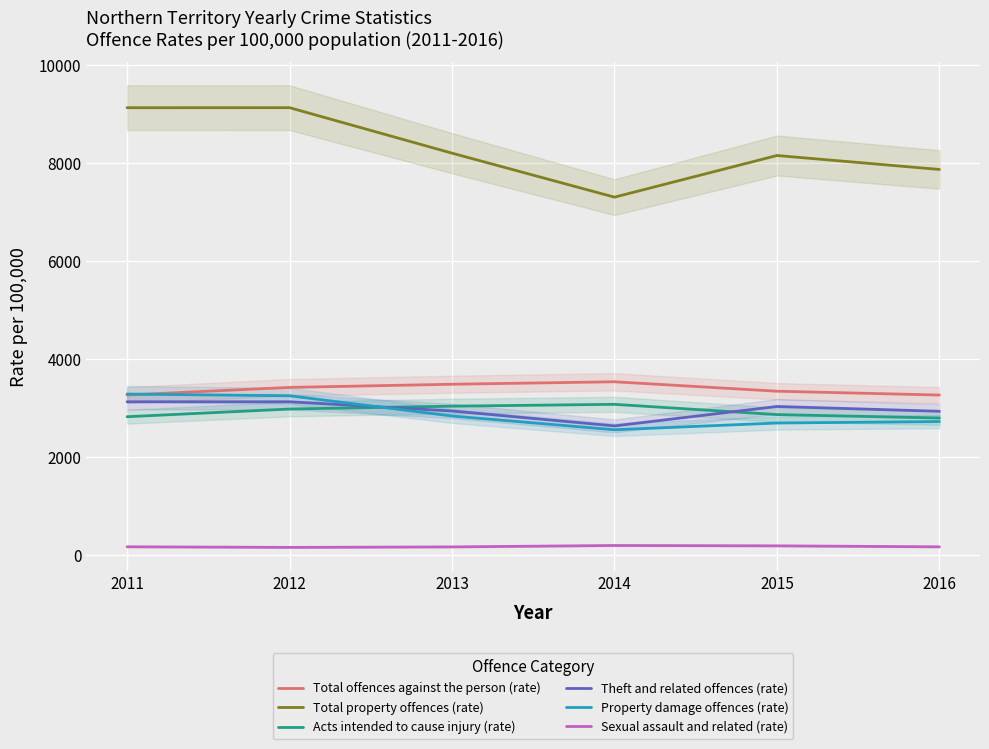

What is the difference between the Property damage offences (rate) values at 2014 and 2015?

137.4